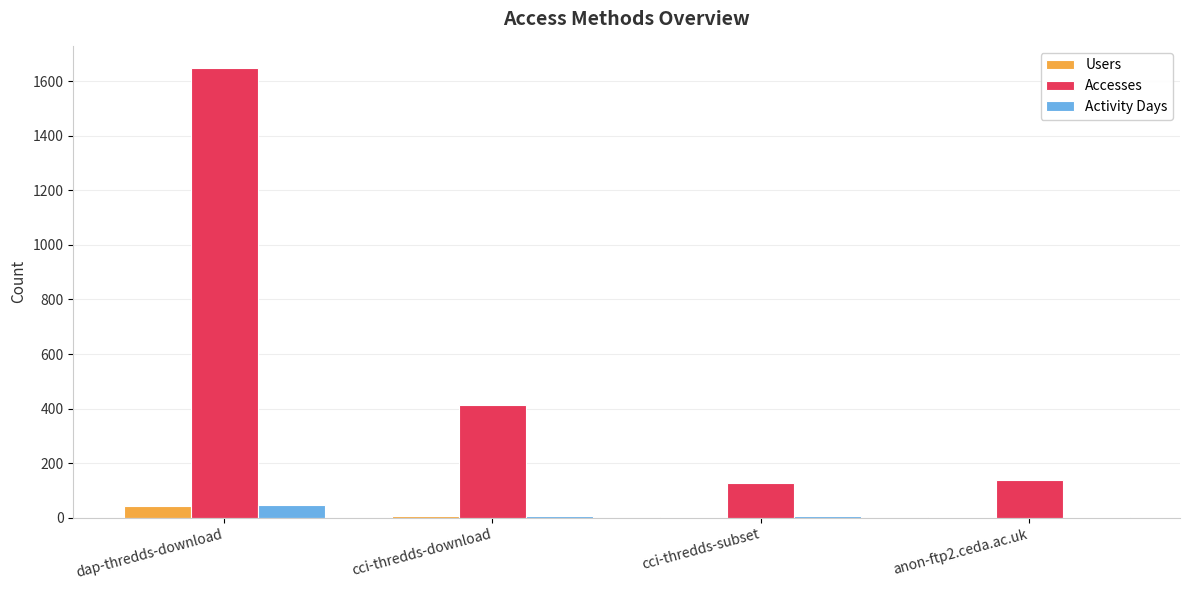

Which category has the highest value across all series?

dap-thredds-download